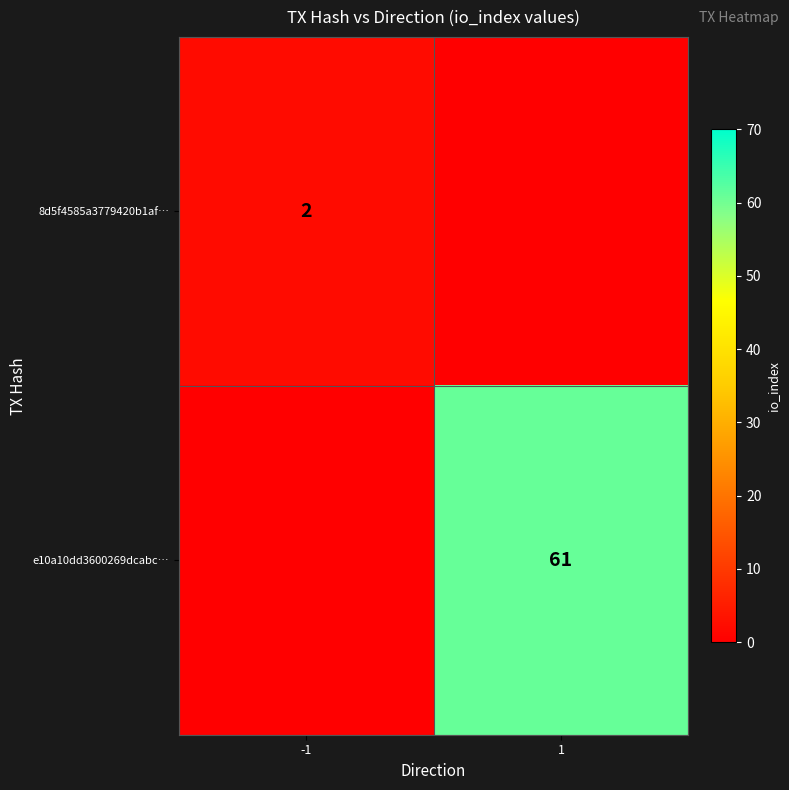

What is the total value across all series at 1?

61